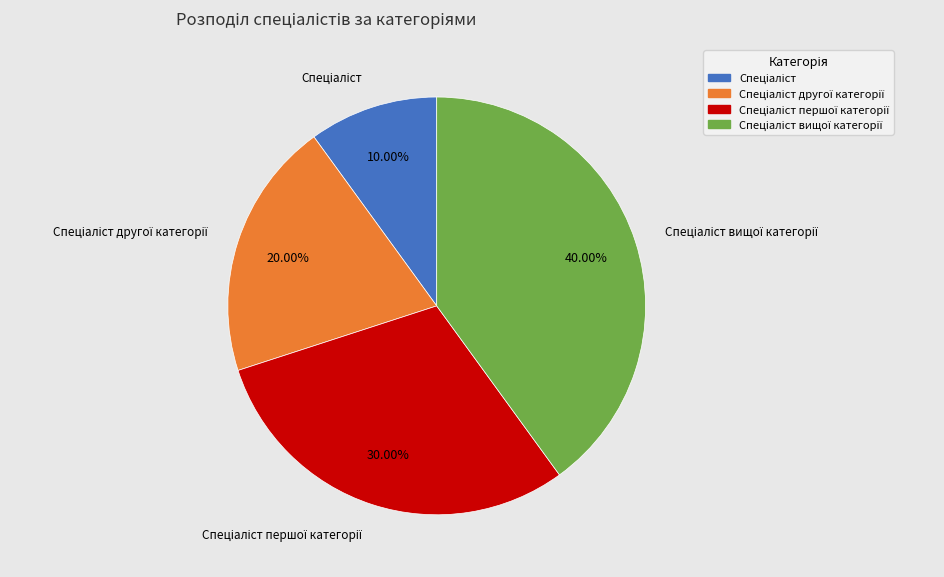

Does any single category account for the majority?

No